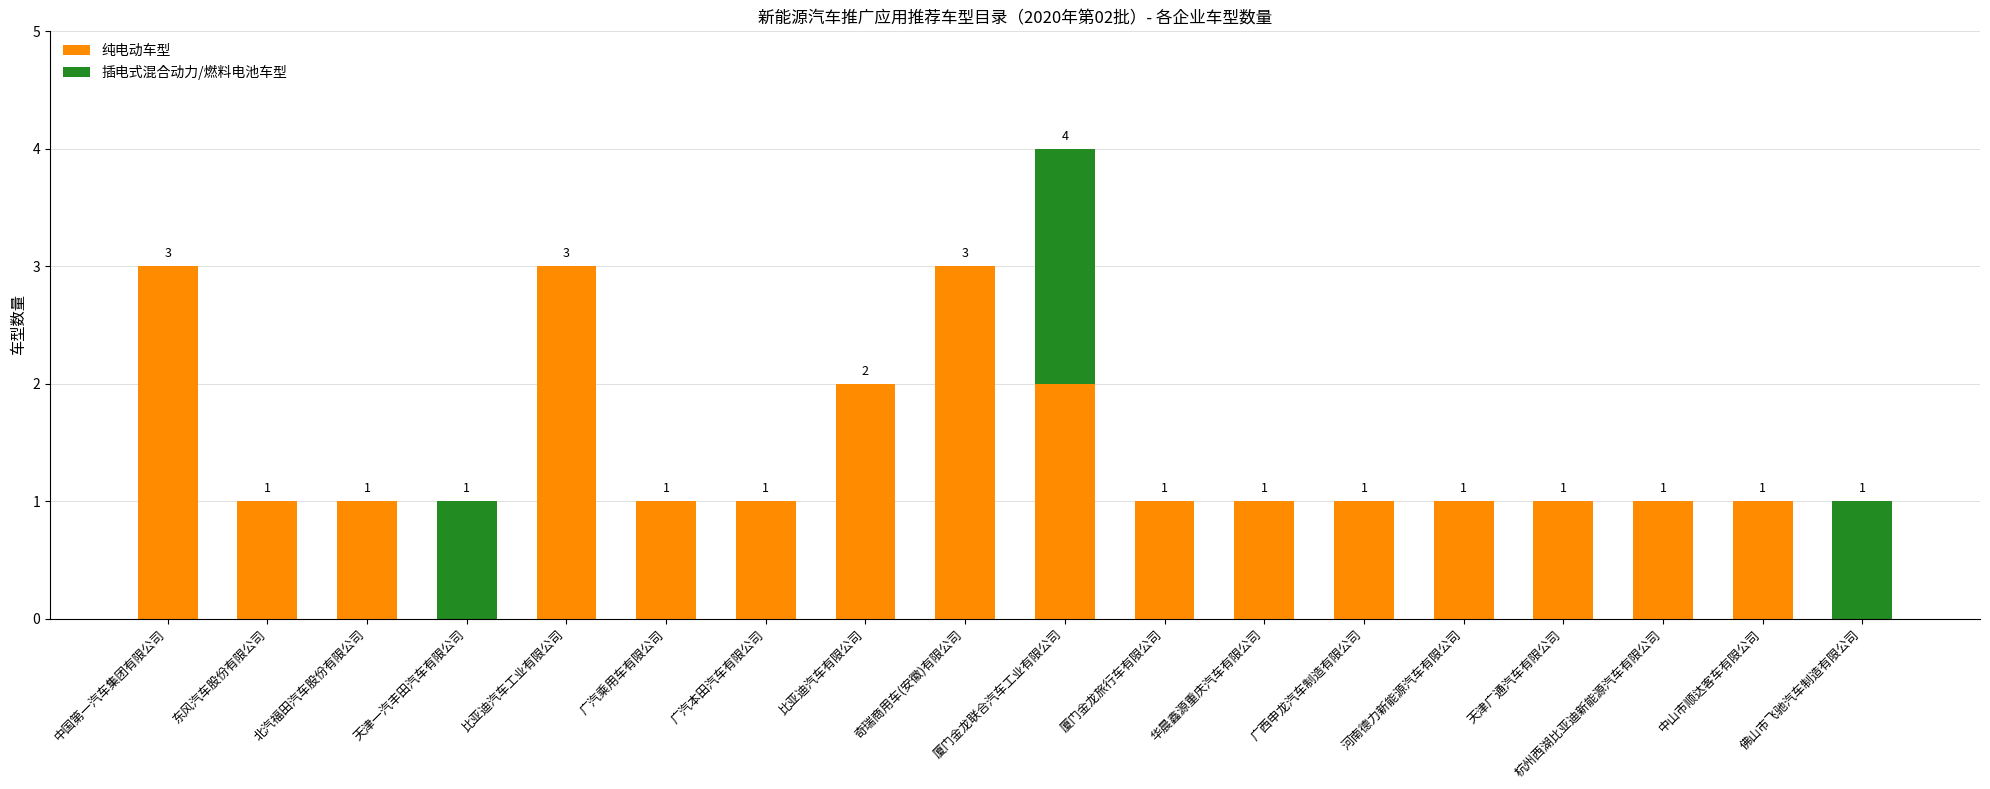

The value of 纯电动车型 at 广汽本田汽车有限公司 is 0. True or false?

False